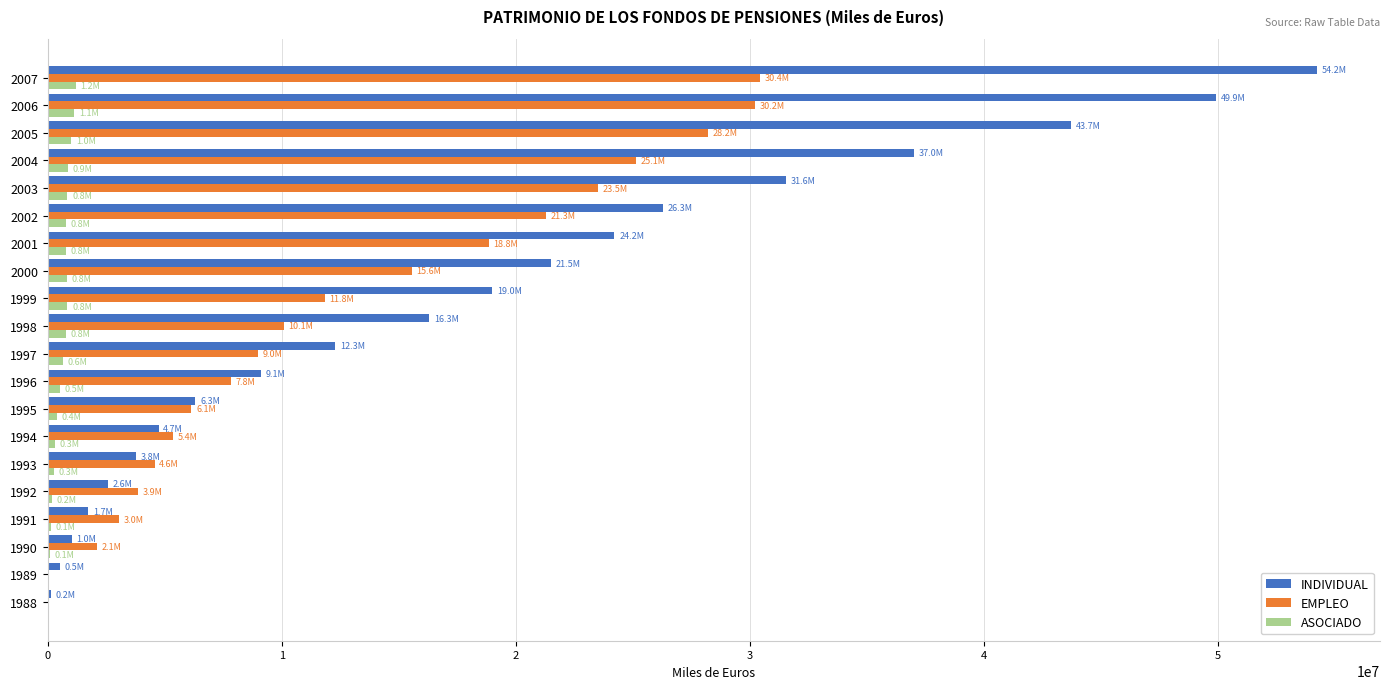

What is the sum of all INDIVIDUAL values?

365894297